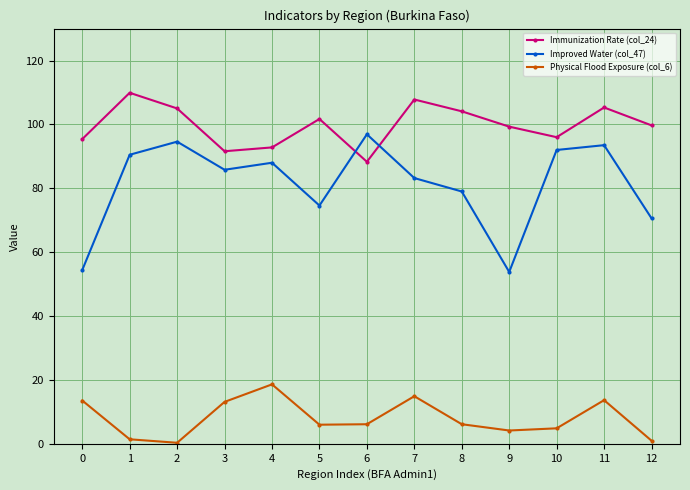

Where do Immunization Rate (col_24) and Improved Water (col_47) first cross each other?

5 and 6